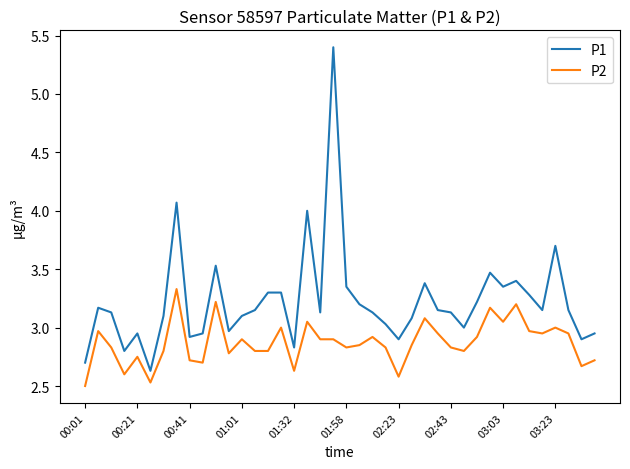

Which series has the largest total across all categories?

P1